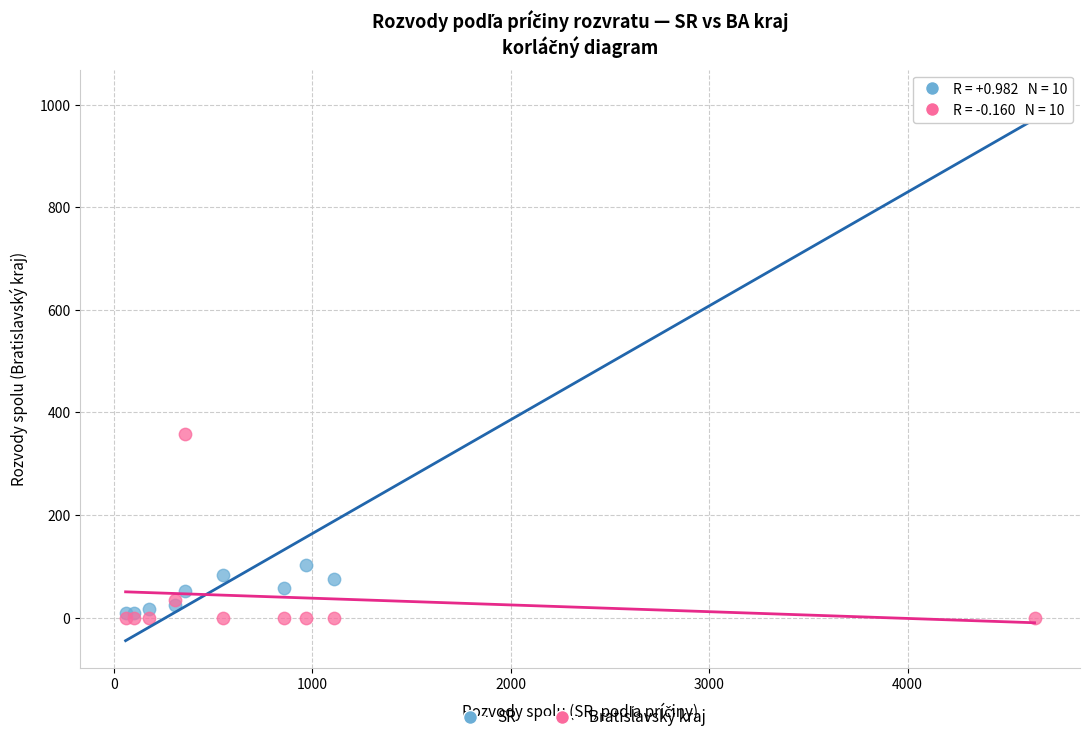

Across all series, what Y value is closest to 507?

357